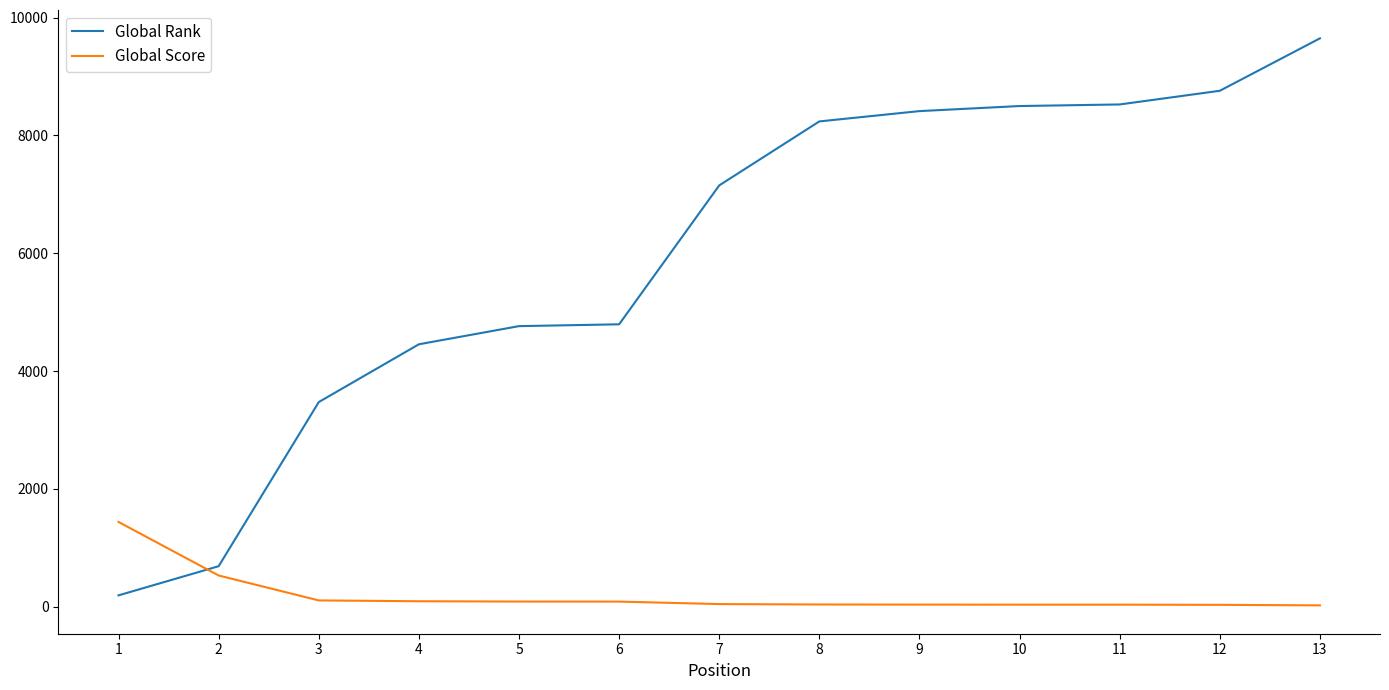

What is the difference between the Global Score values at 5 and 1?

1351